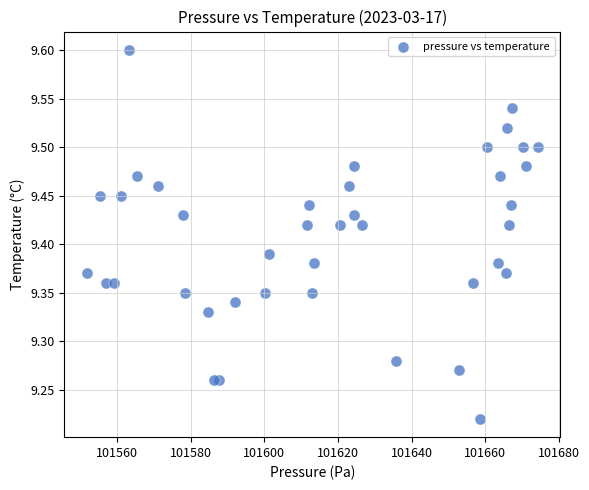

What is the range of X values (max minus min)?

122.4